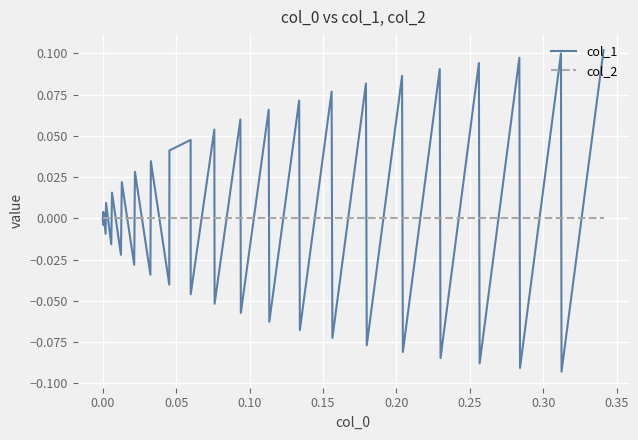

Which series has the widest spread of values?

col_1